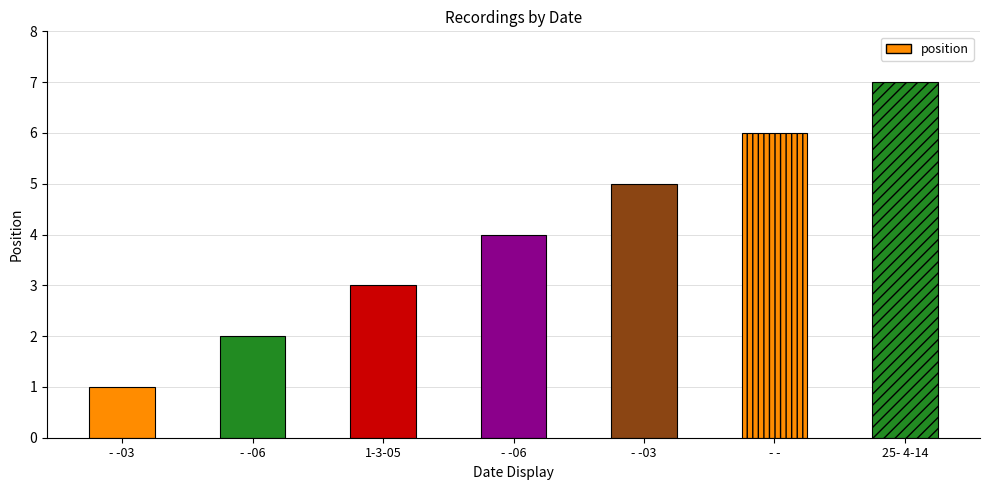

Count the number of categories in the chart.

7